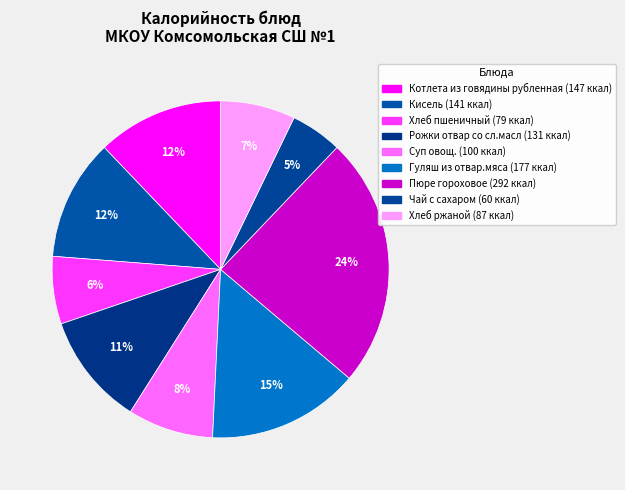

Which slice is the smallest?

Чай с сахаром